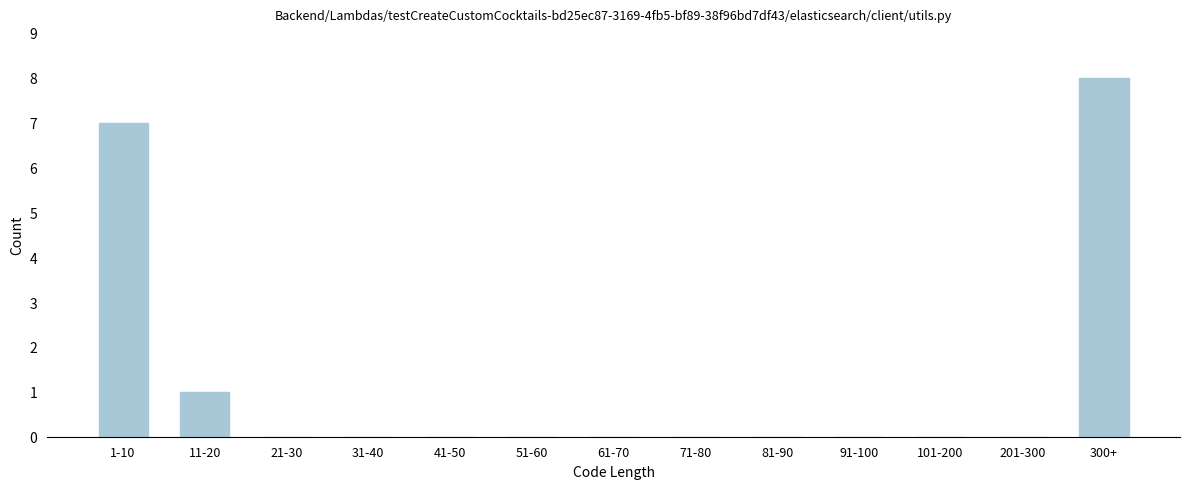

Reading left to right, what are all the values shown in this chart?

1-10=7	11-20=1	21-30=0	31-40=0	41-50=0	51-60=0	61-70=0	71-80=0	81-90=0	91-100=0	101-200=0	201-300=0	300+=8